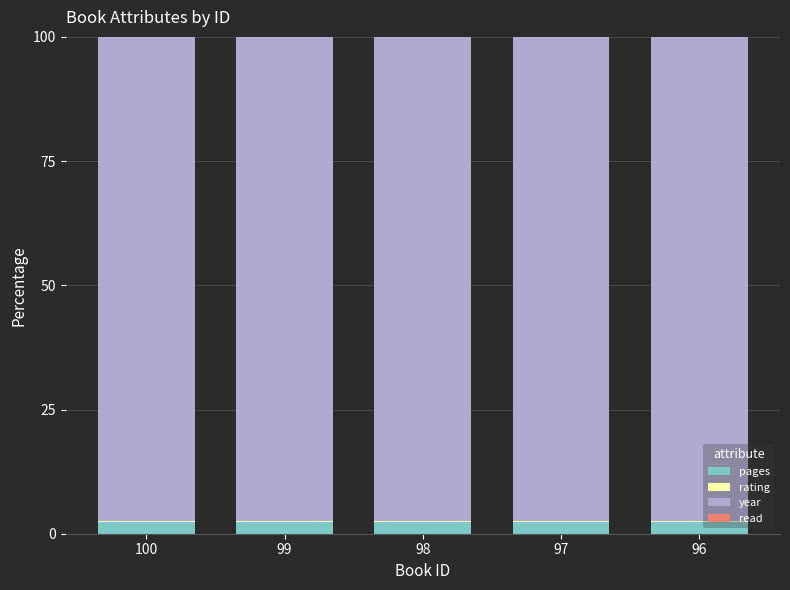

What is the maximum value for pages?

2.3